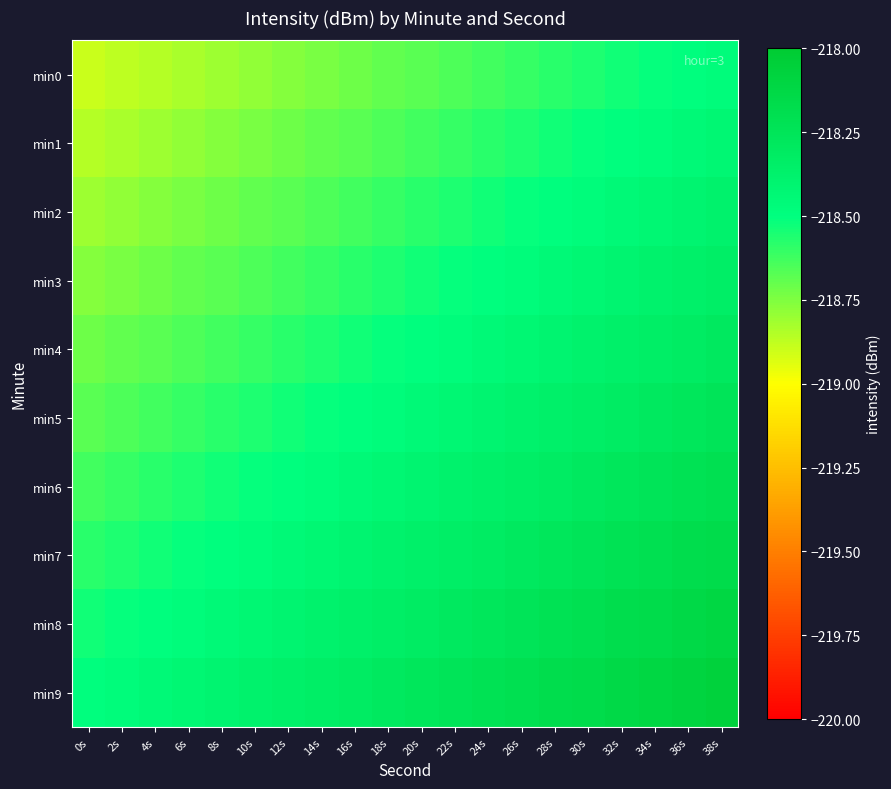

At which category is the sum across all series the highest?

38s